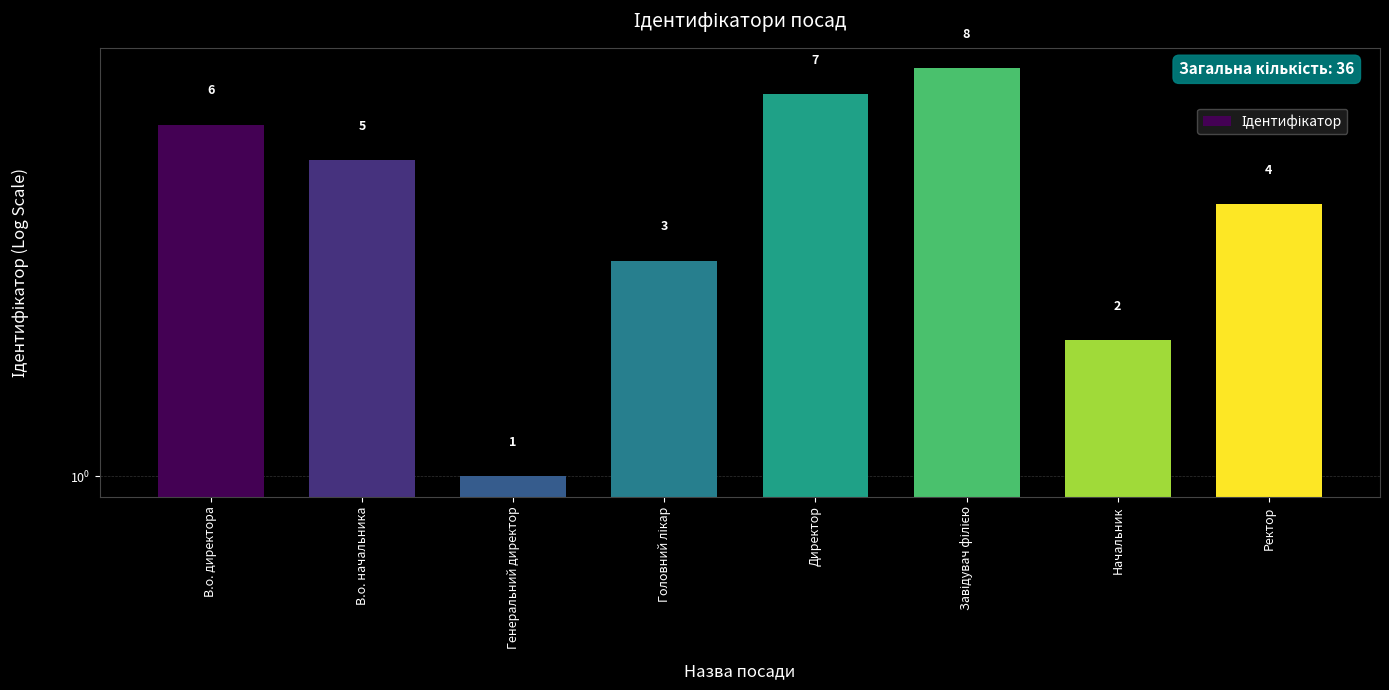

Reading left to right, transcribe all the data shown in this chart.

В.о. директора=6	В.о. начальника=5	Генеральний директор=1	Головний лікар=3	Директор=7	Завідувач філією=8	Начальник=2	Ректор=4